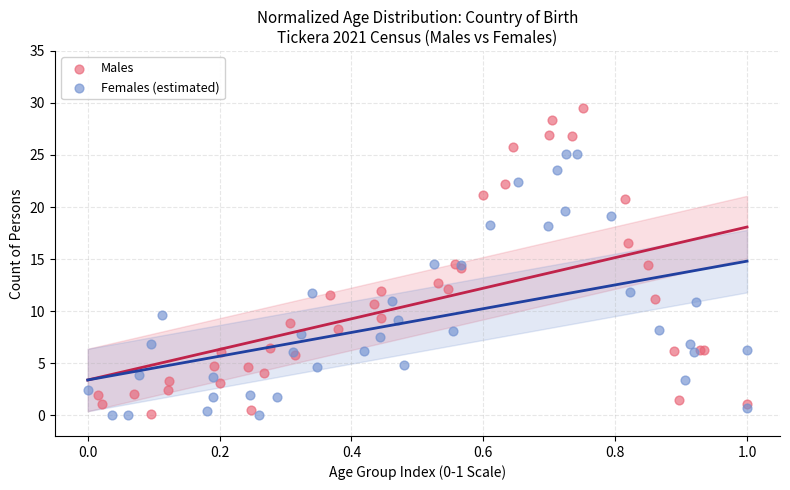

What are all the series names shown in the legend?

Males, Females (estimated)